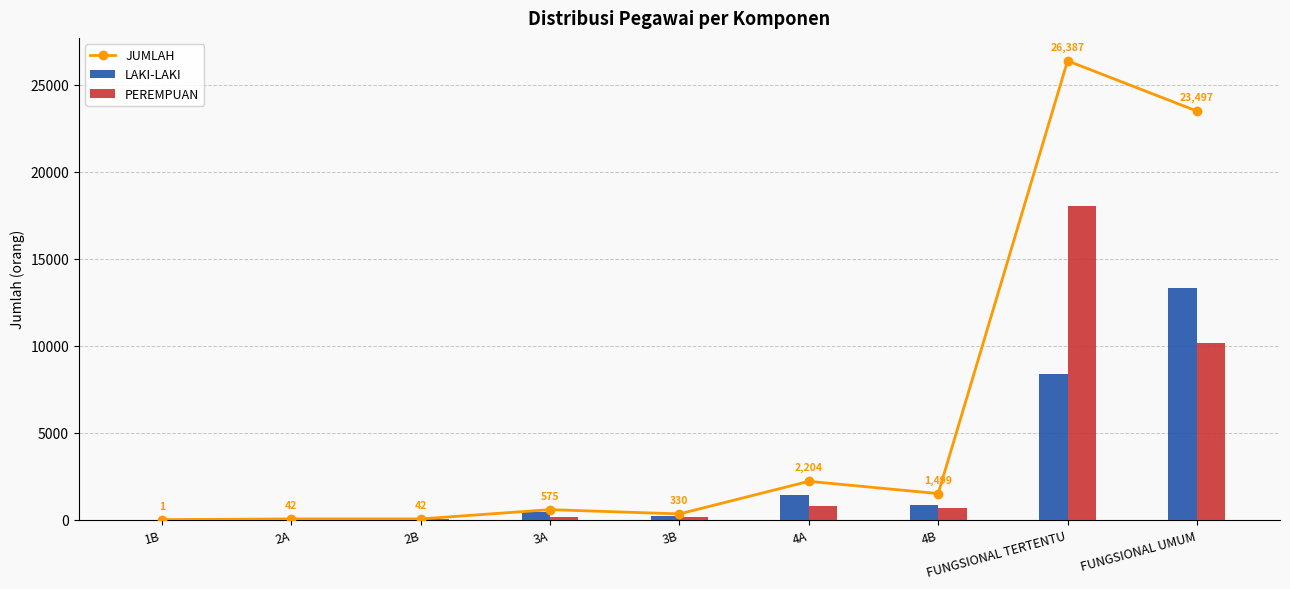

Between FUNGSIONAL UMUM and 3A, which is larger?

FUNGSIONAL UMUM